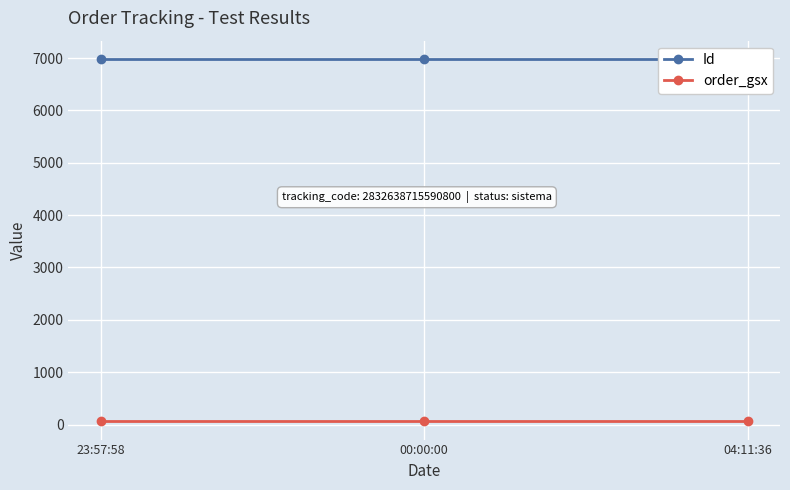

What is the maximum value for Id?

6986.3